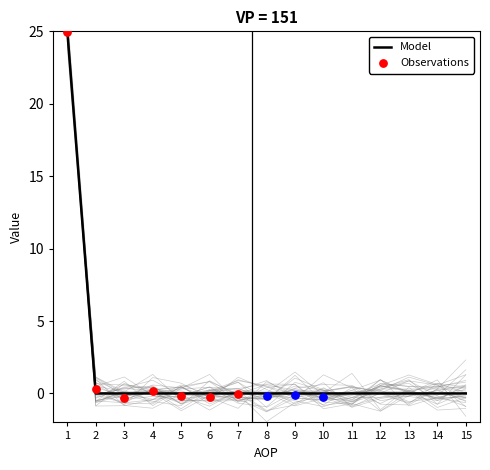

The Model series shows 13 at 8. True or false?

False